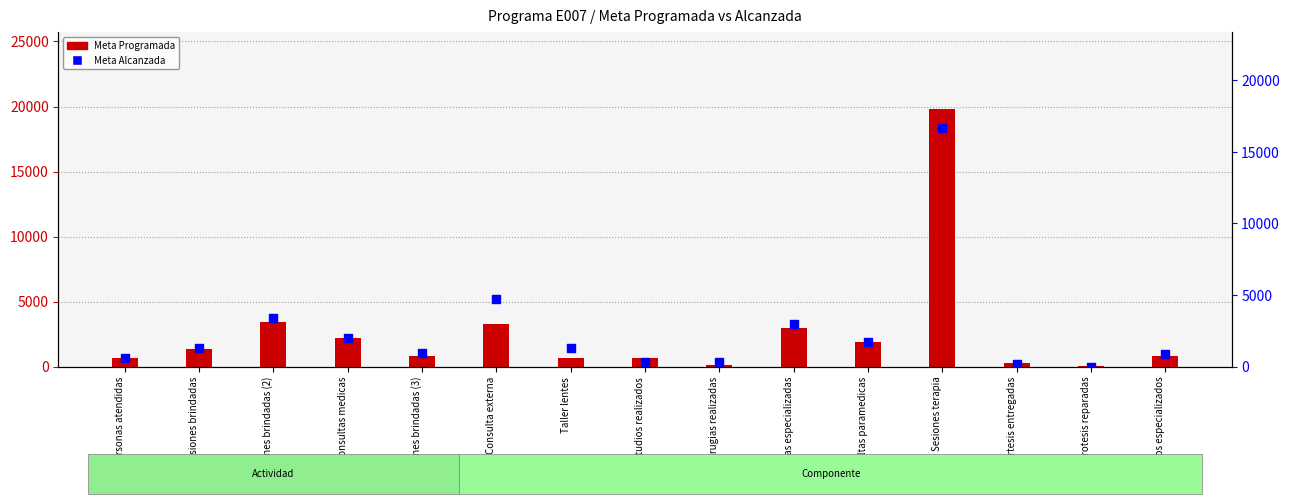

Which series reaches the minimum Y coordinate?

Meta Alcanzada